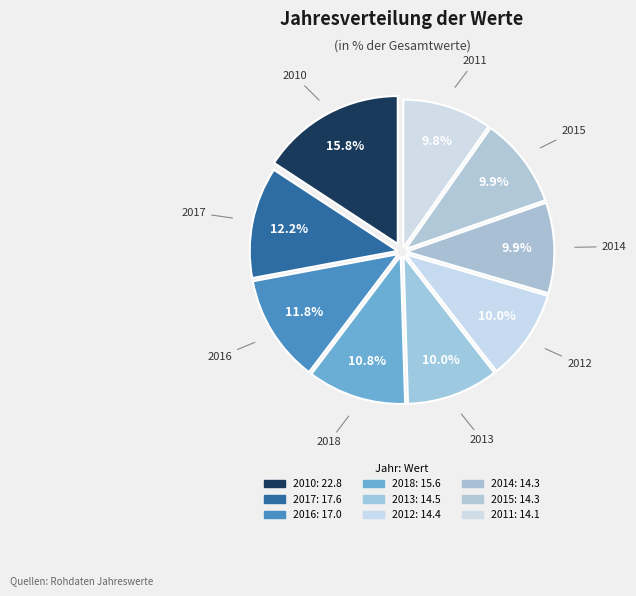

True or false: 2016 accounts for 12% of the total.

True